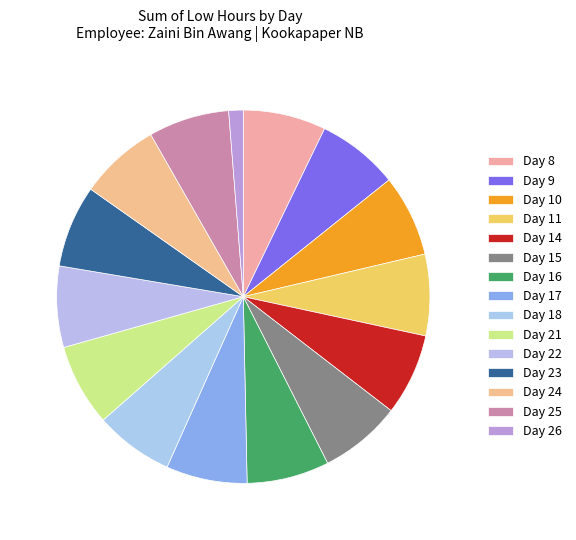

Count the number of slices in the pie.

15